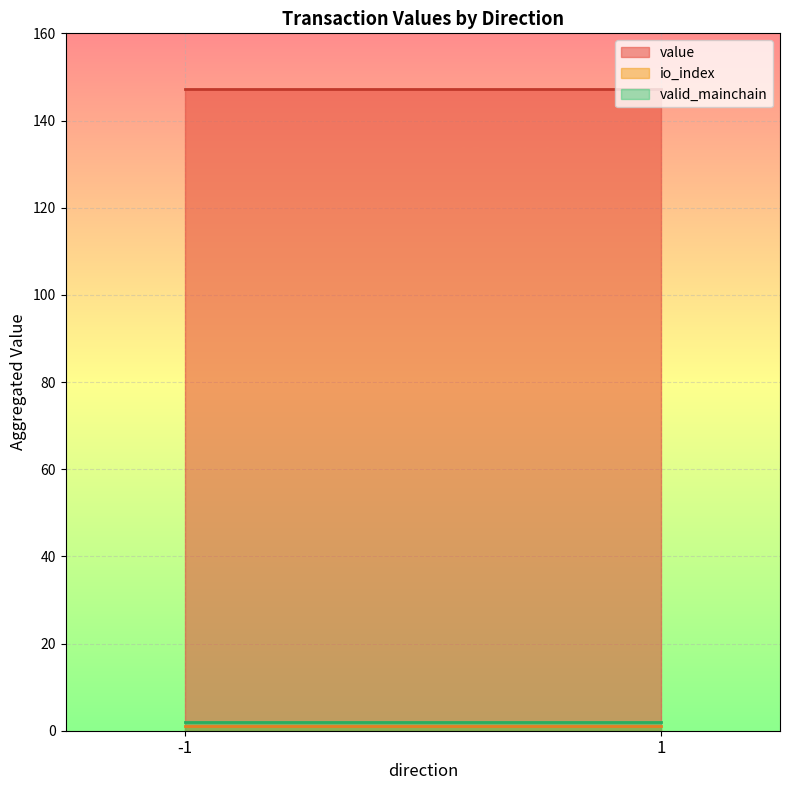

How many values in the value series exceed 147?

2